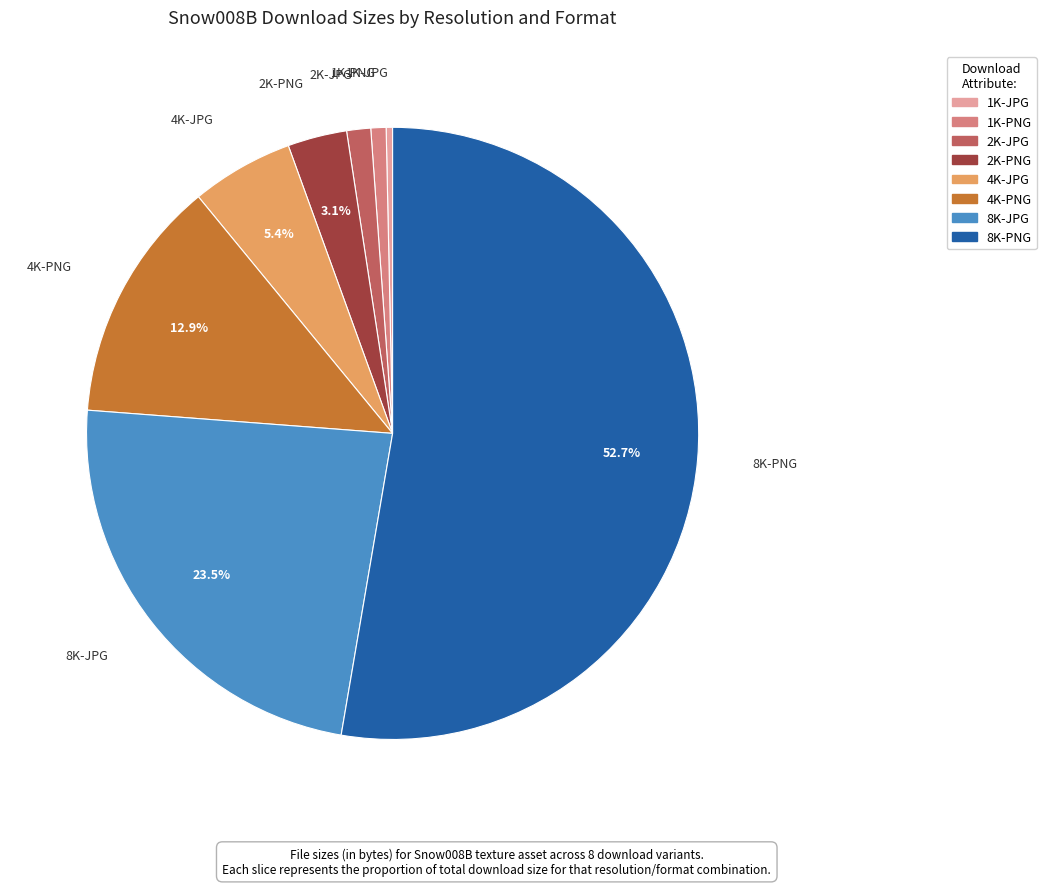

What is the largest slice in the pie chart?

8K-PNG